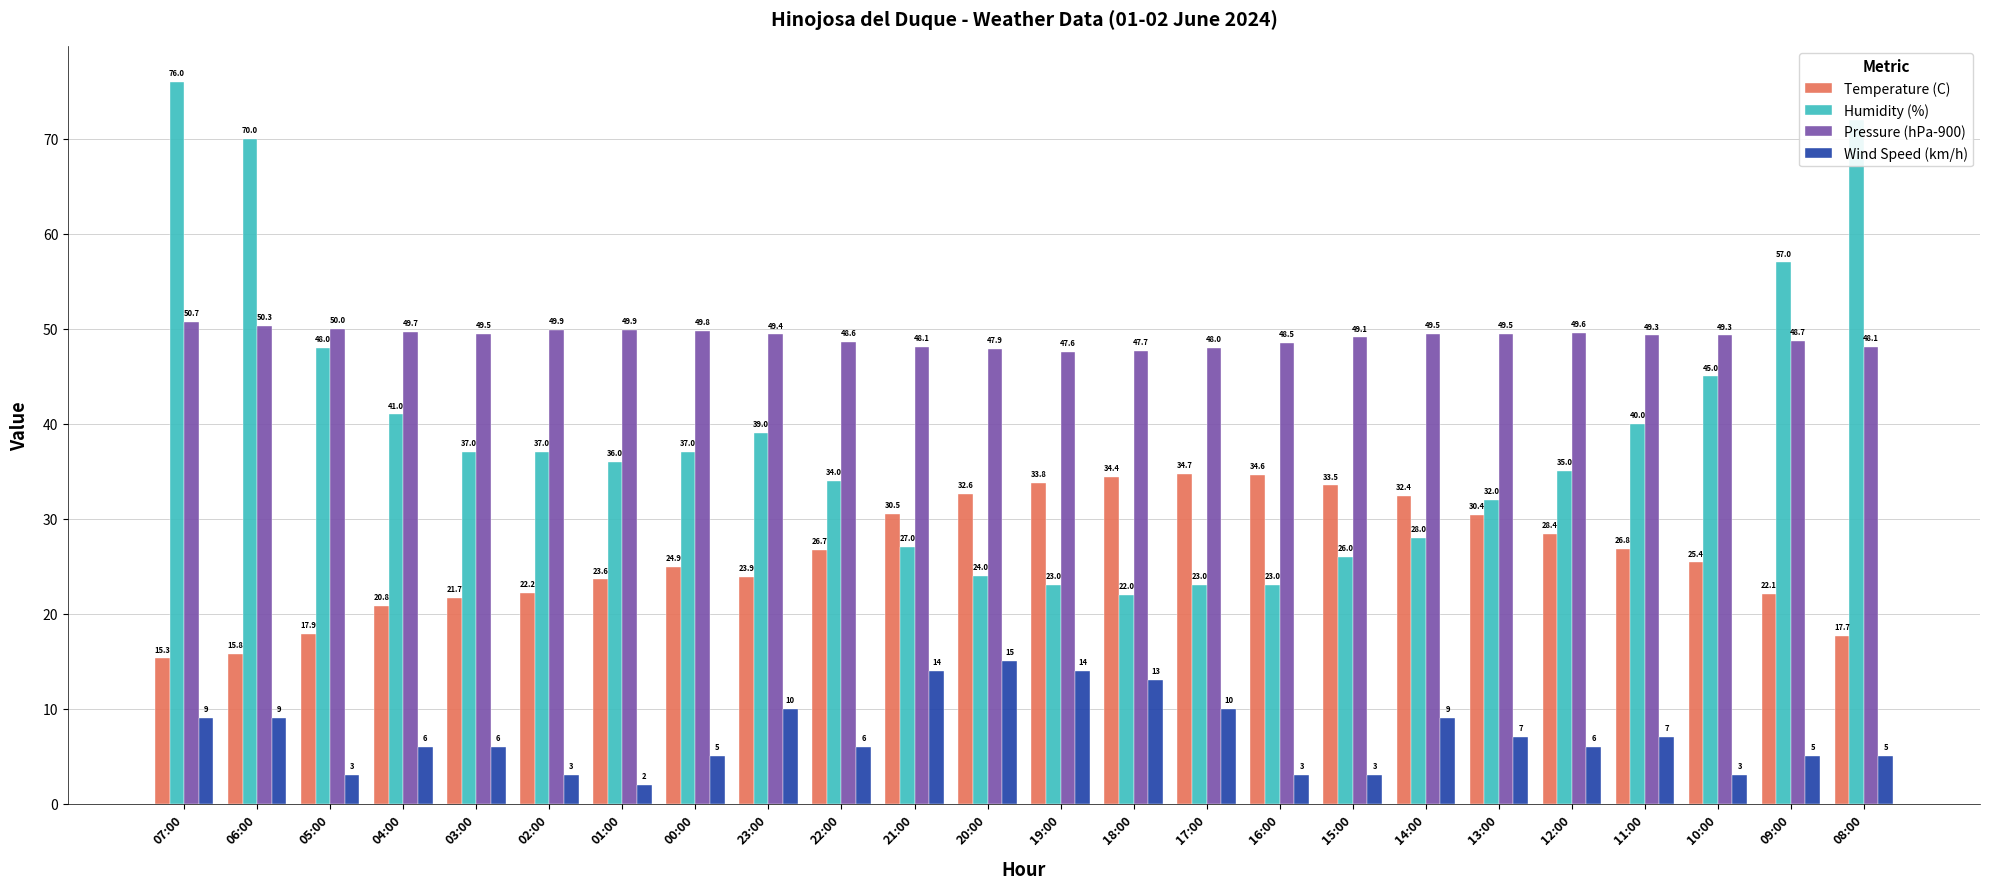

What is the difference between the Temperature (C) values at 05:00 and 04:00?

2.9